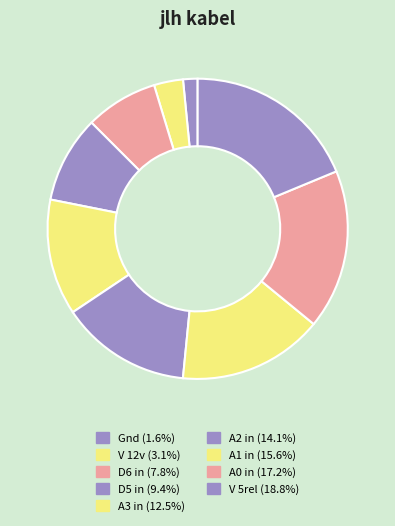

Does V 12v account for over 50% of the chart?

No